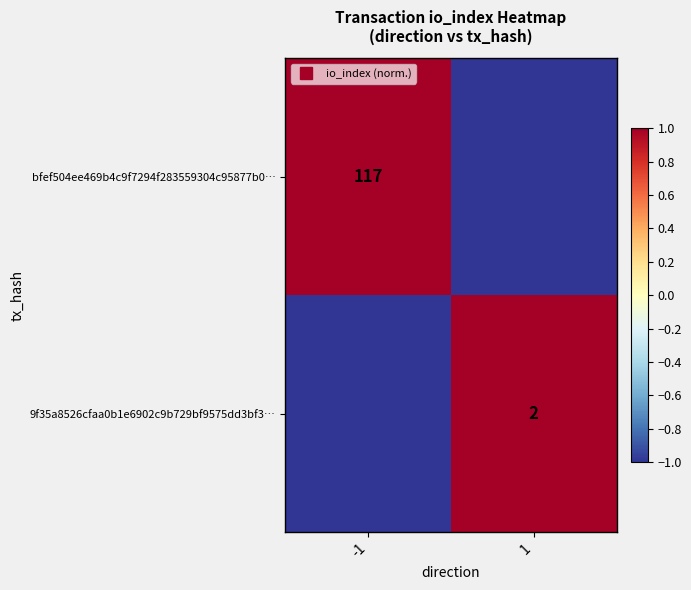

Between -1 and 1, which is larger?

-1